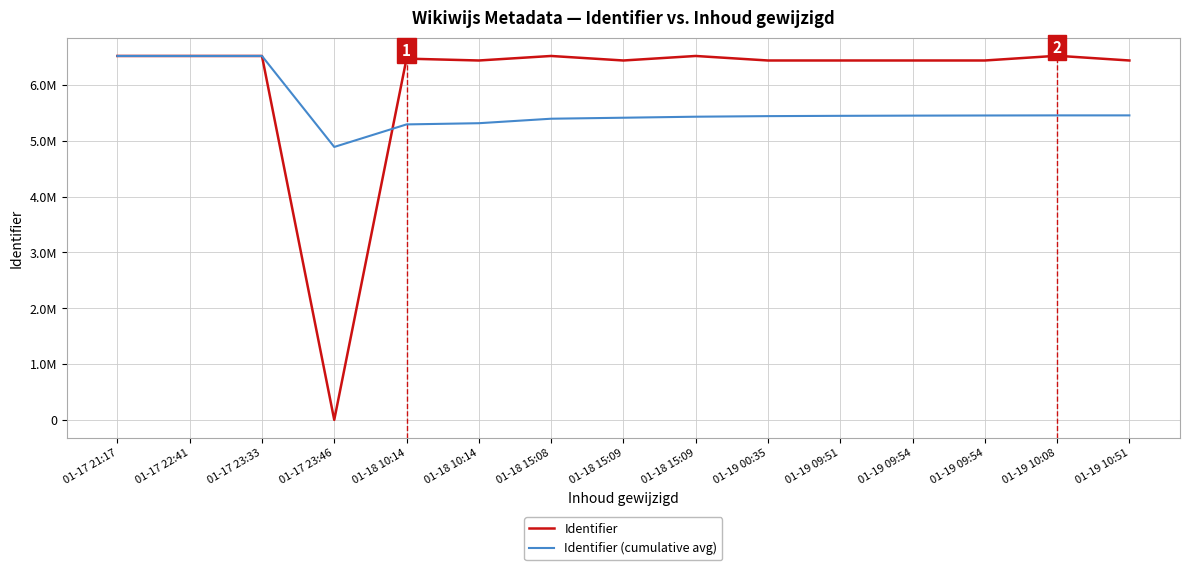

What is the greatest value displayed?

6521502